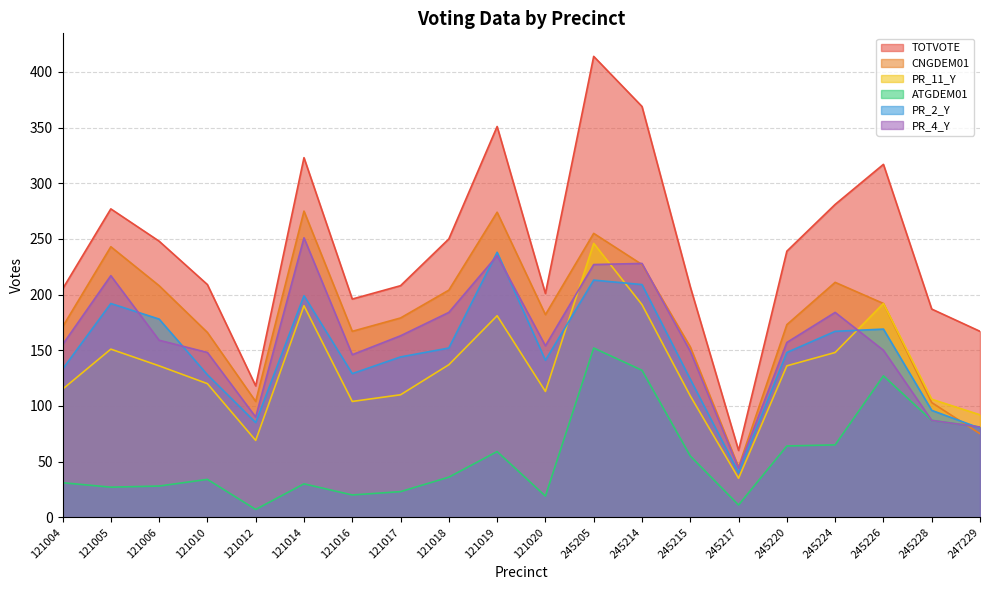

What value does the PR_4_Y series have at 245226?

150